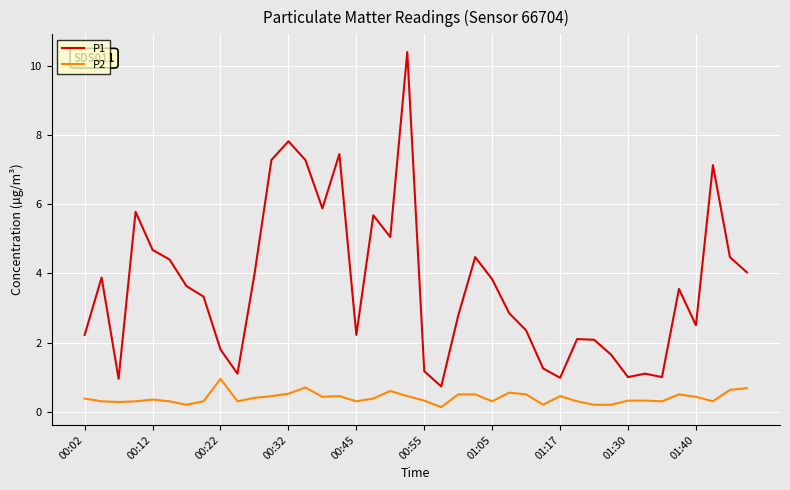

True or false: P1 and P2 cross at least once.

False